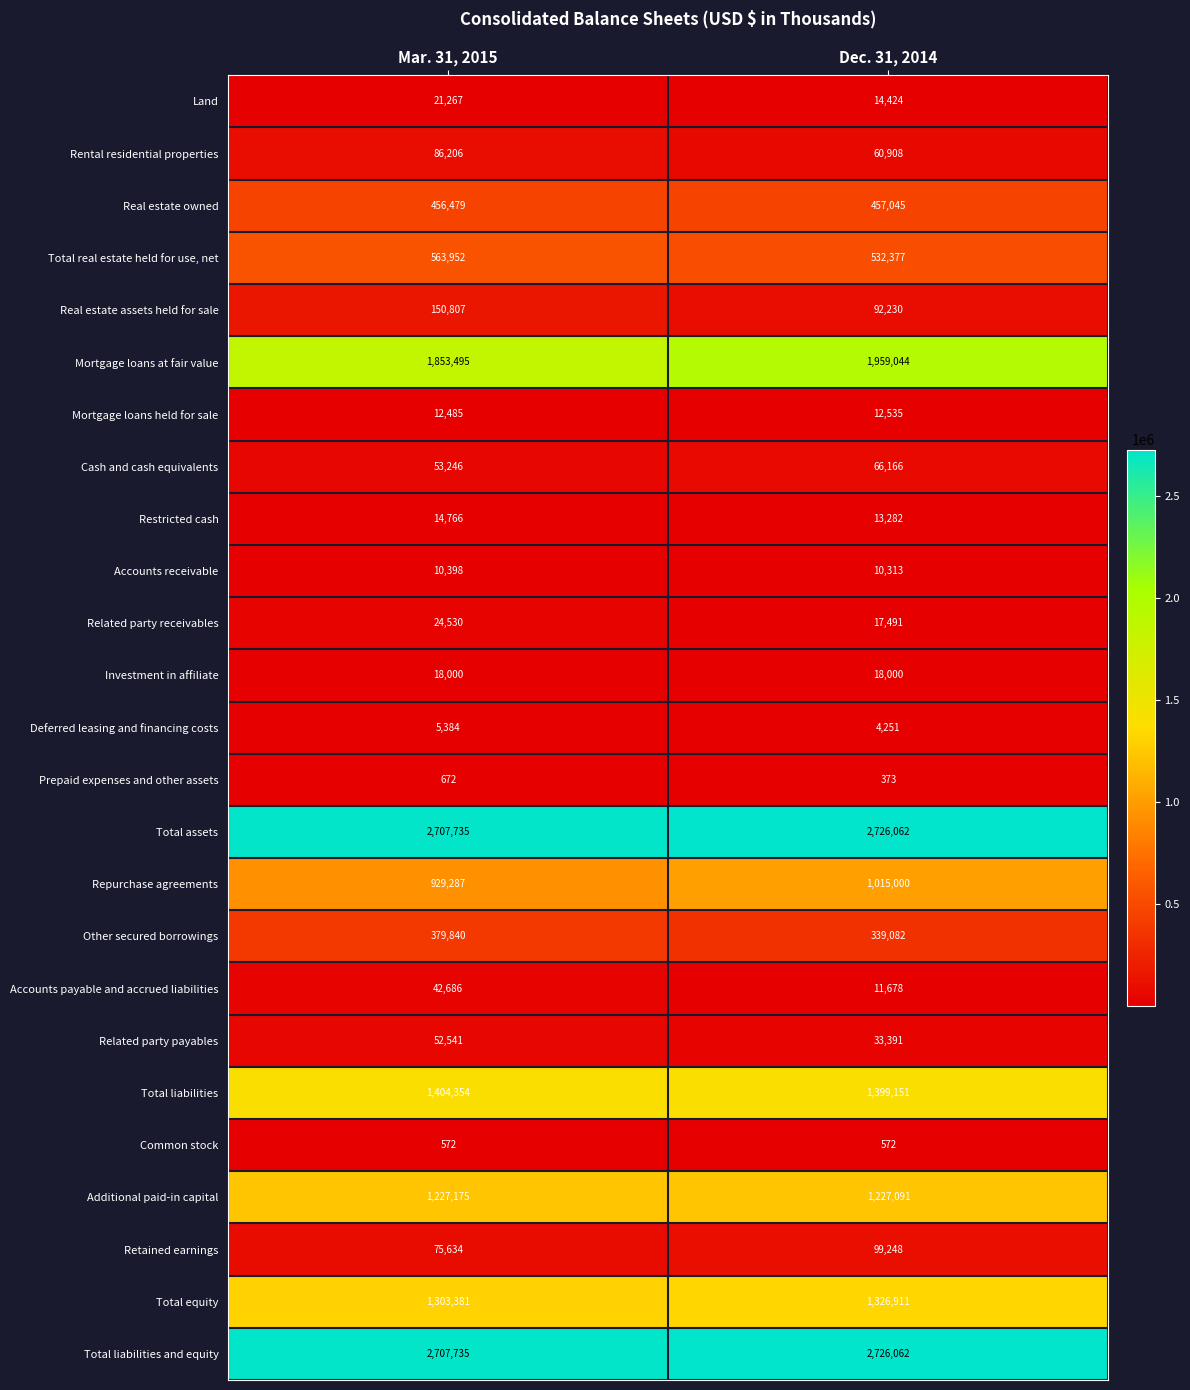

What is the sum of the Rental residential properties values at Mar. 31, 2015 and Dec. 31, 2014?

147114